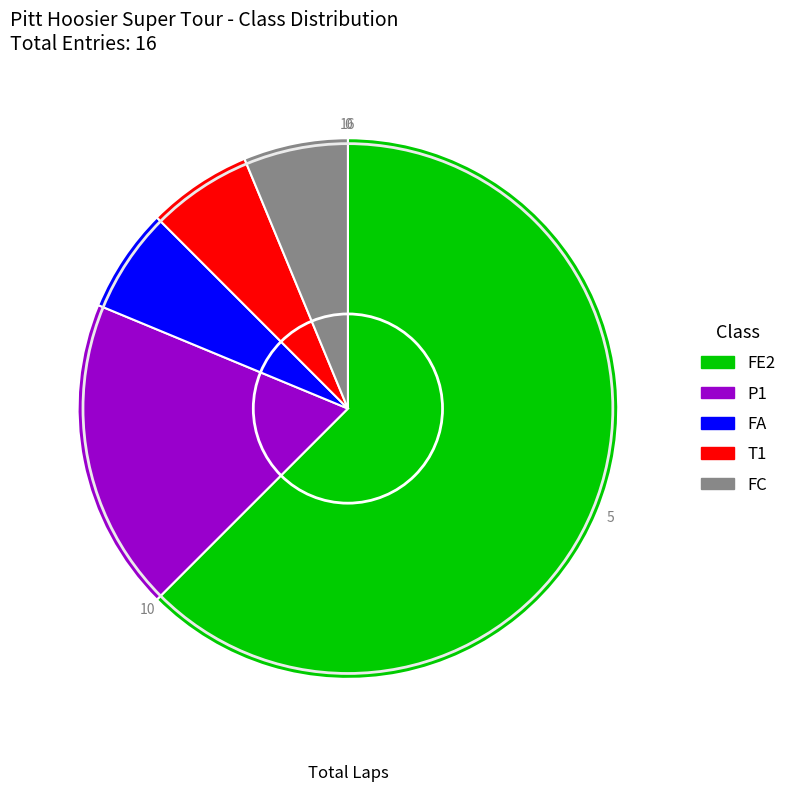

Is the sum of FC and P1 greater than half?

No